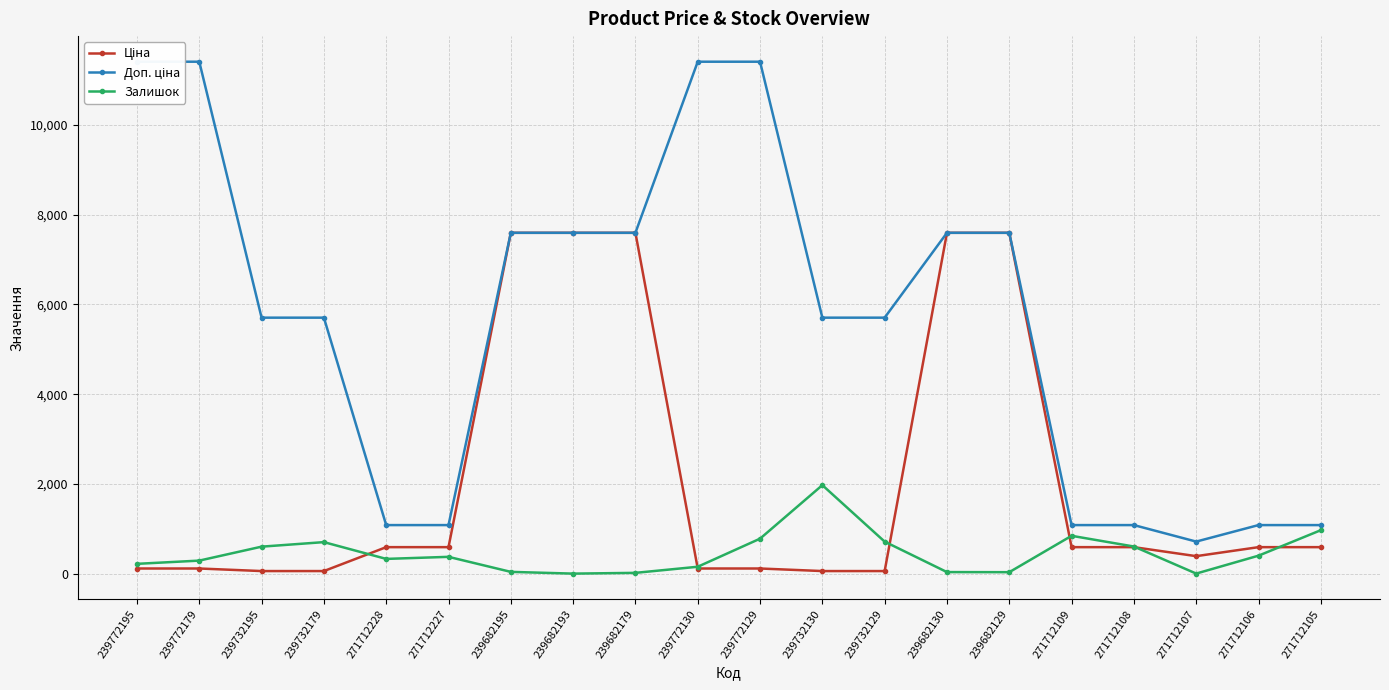

What is the approximate value of Ціна at 239732195?

57.0